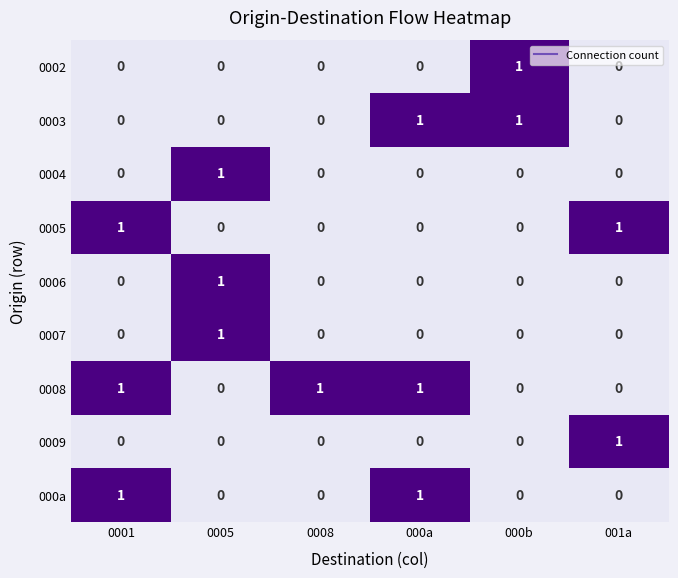

How many 0009 values are between 0 and 1?

6